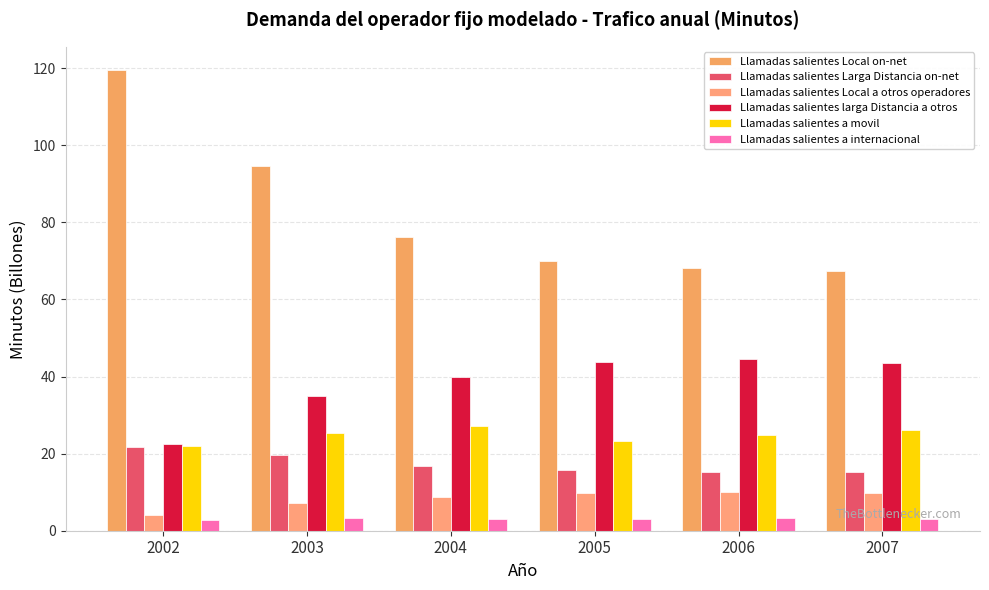

At which category is the sum across all series the highest?

2002